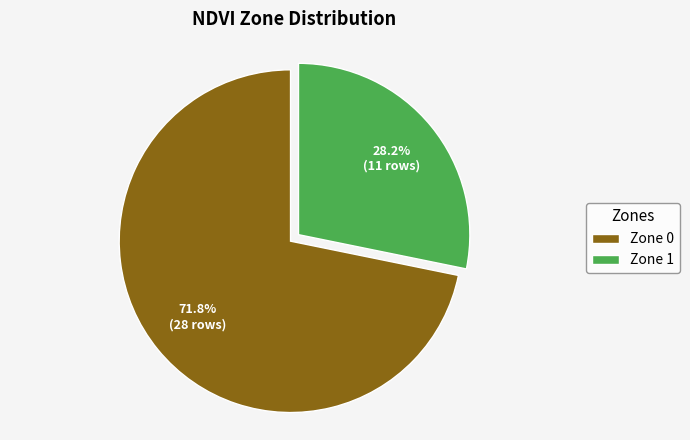

Rank the categories by value from lowest to highest.

Zone 1, Zone 0